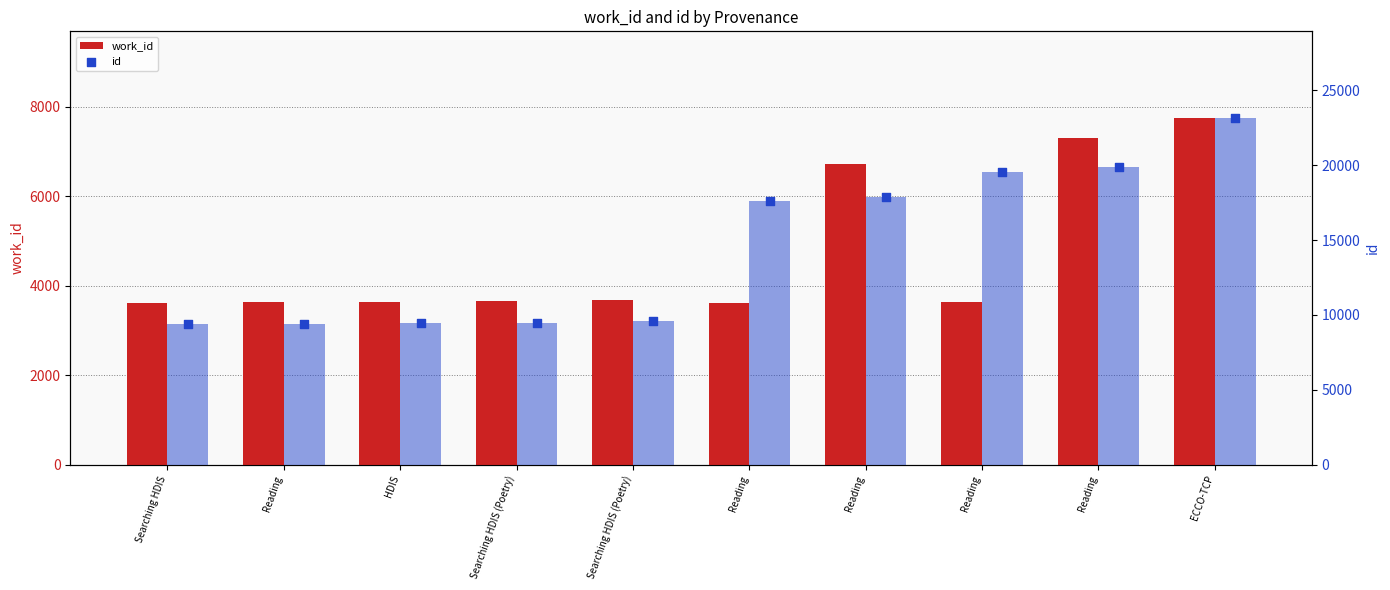

Which series has the largest total across all categories?

id